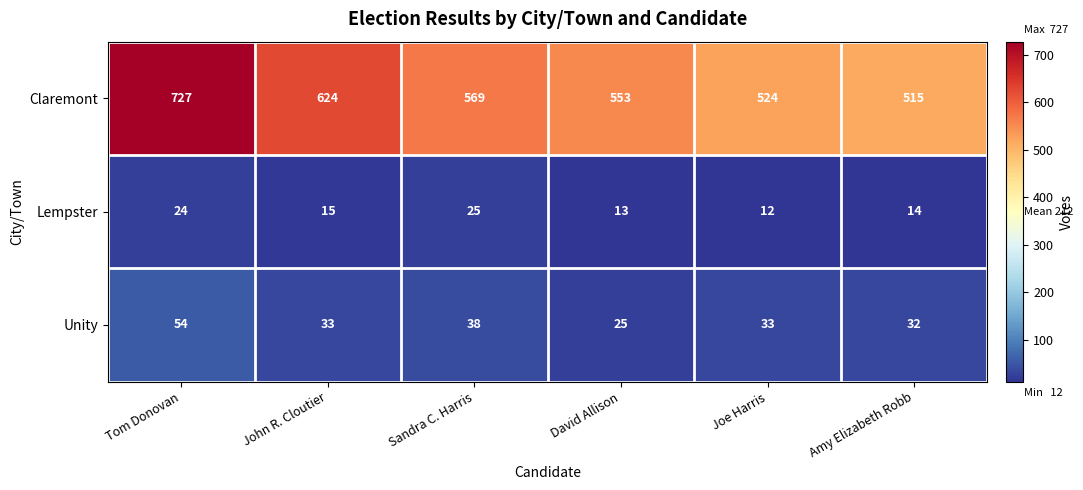

At which category is the sum across all series the highest?

Tom Donovan